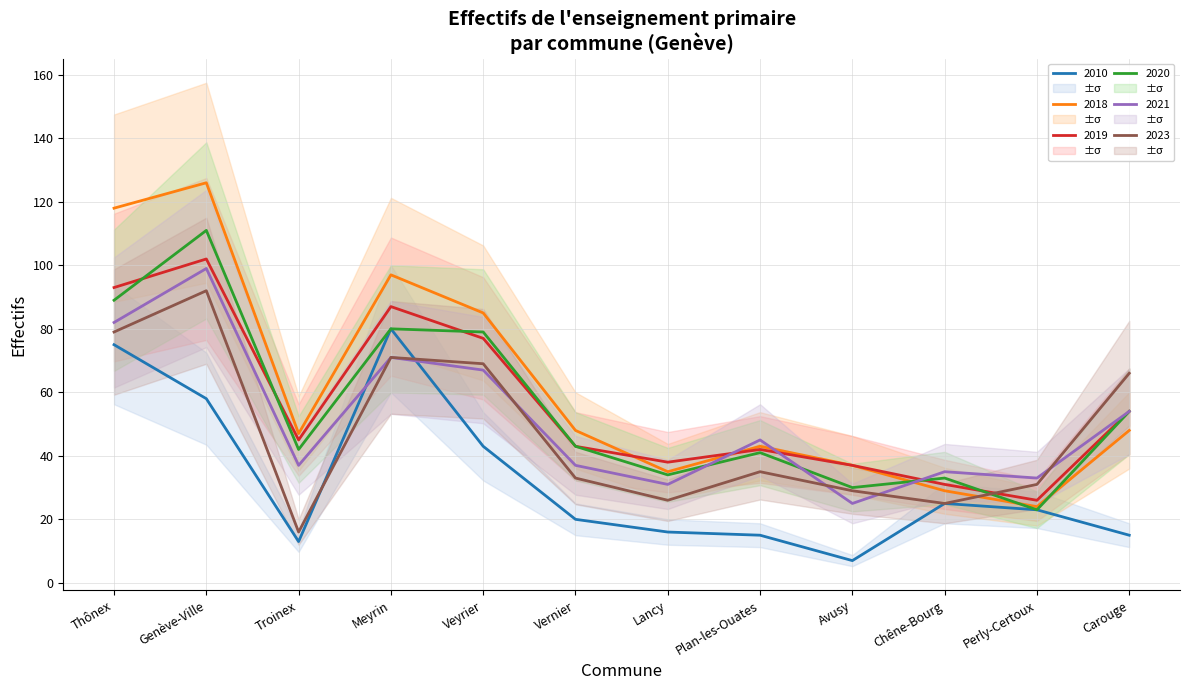

What is the sum of the 2020 values at Thônex and Meyrin?

169